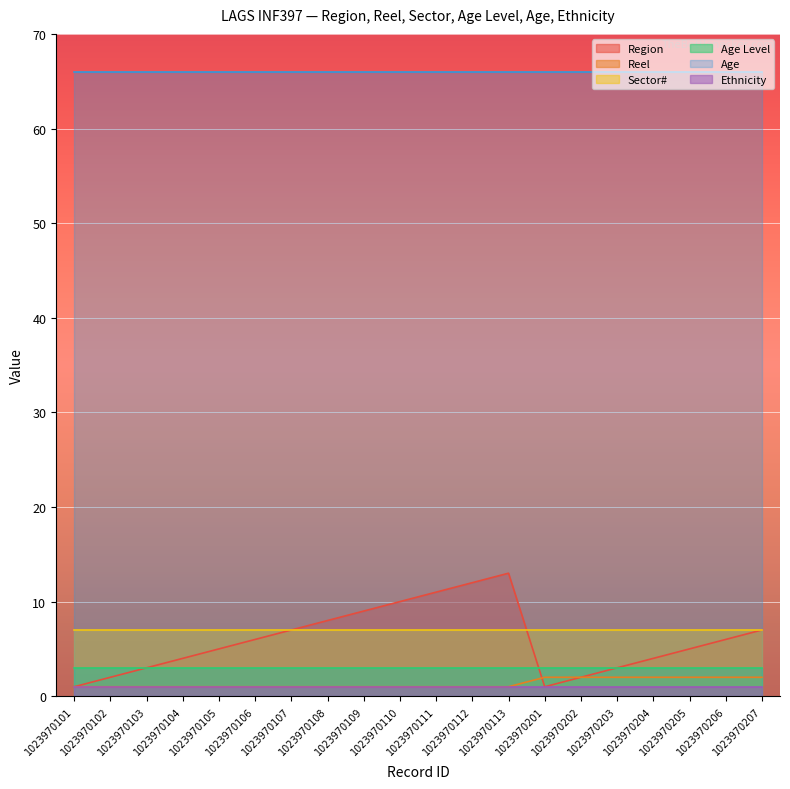

At which category does the chart reach its peak across all series?

1023970101